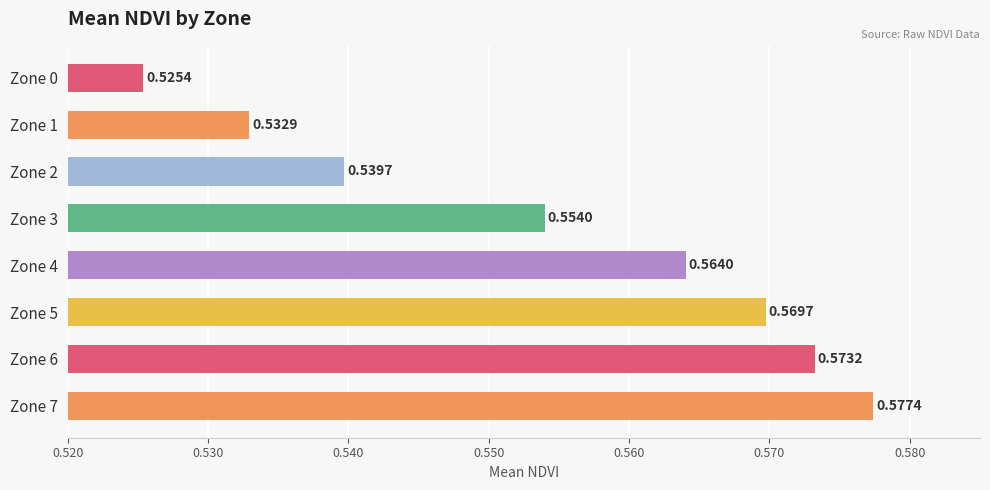

Rank the categories by value from highest to lowest.

Zone 7, Zone 6, Zone 5, Zone 4, Zone 3, Zone 2, Zone 1, Zone 0